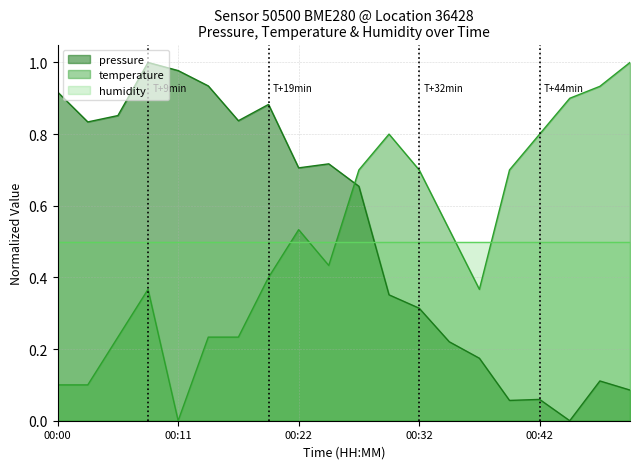

True or false: temperature and humidity intersect in this chart.

True